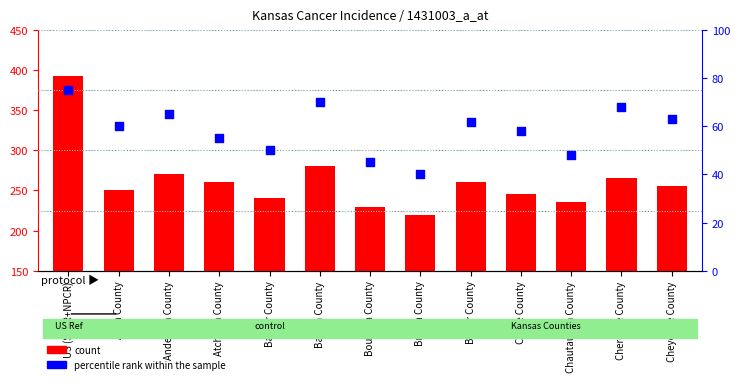

At how many categories does at least one series exceed 328?

1